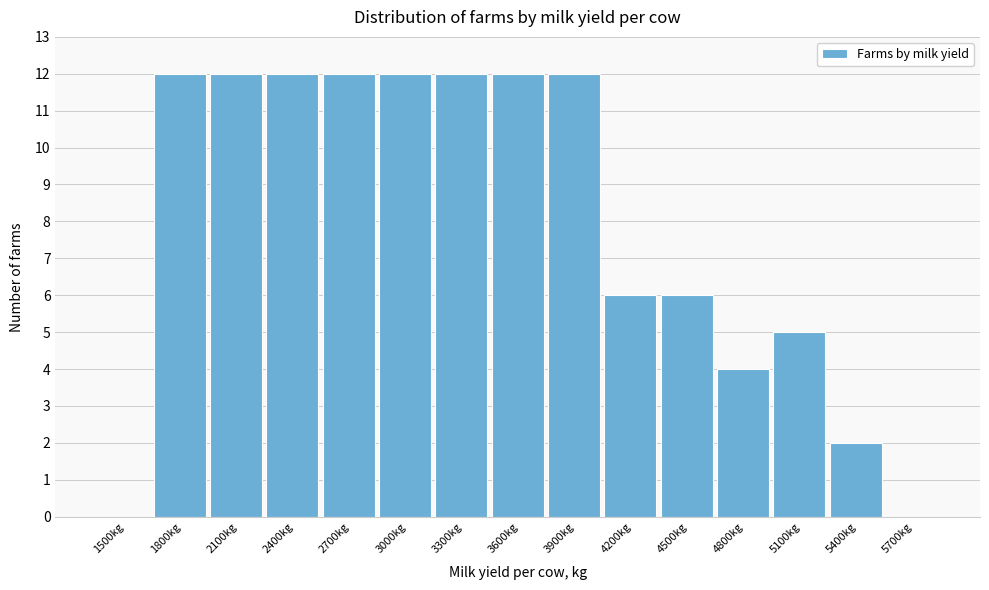

Reading left to right, transcribe all the data shown in this chart.

1500kg=0	1800kg=12	2100kg=12	2400kg=12	2700kg=12	3000kg=12	3300kg=12	3600kg=12	3900kg=12	4200kg=6	4500kg=6	4800kg=4	5100kg=5	5400kg=2	5700kg=0